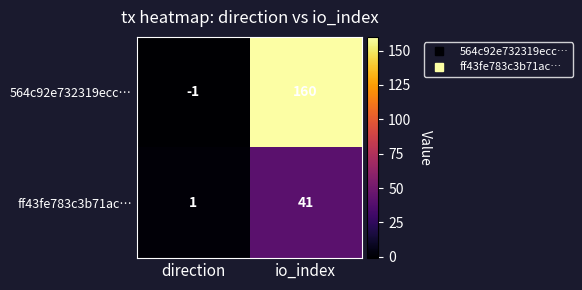

What is the approximate value of 564c92e732319ecc… at io_index, to the nearest 50?

150